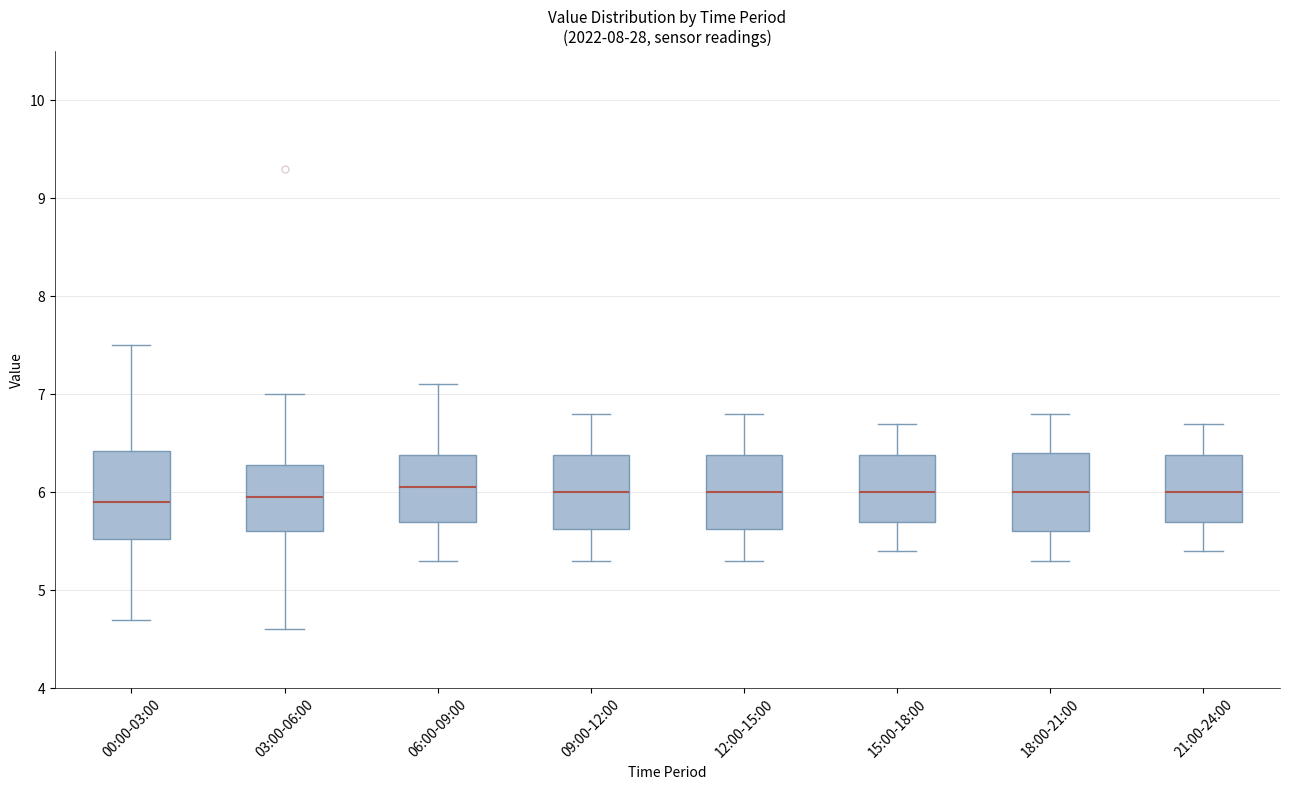

Where does the lower whisker of the box for 21:00-24:00 end on the y-axis? The values are not printed on the chart, so give them approximately, as read against the axis.

5.4